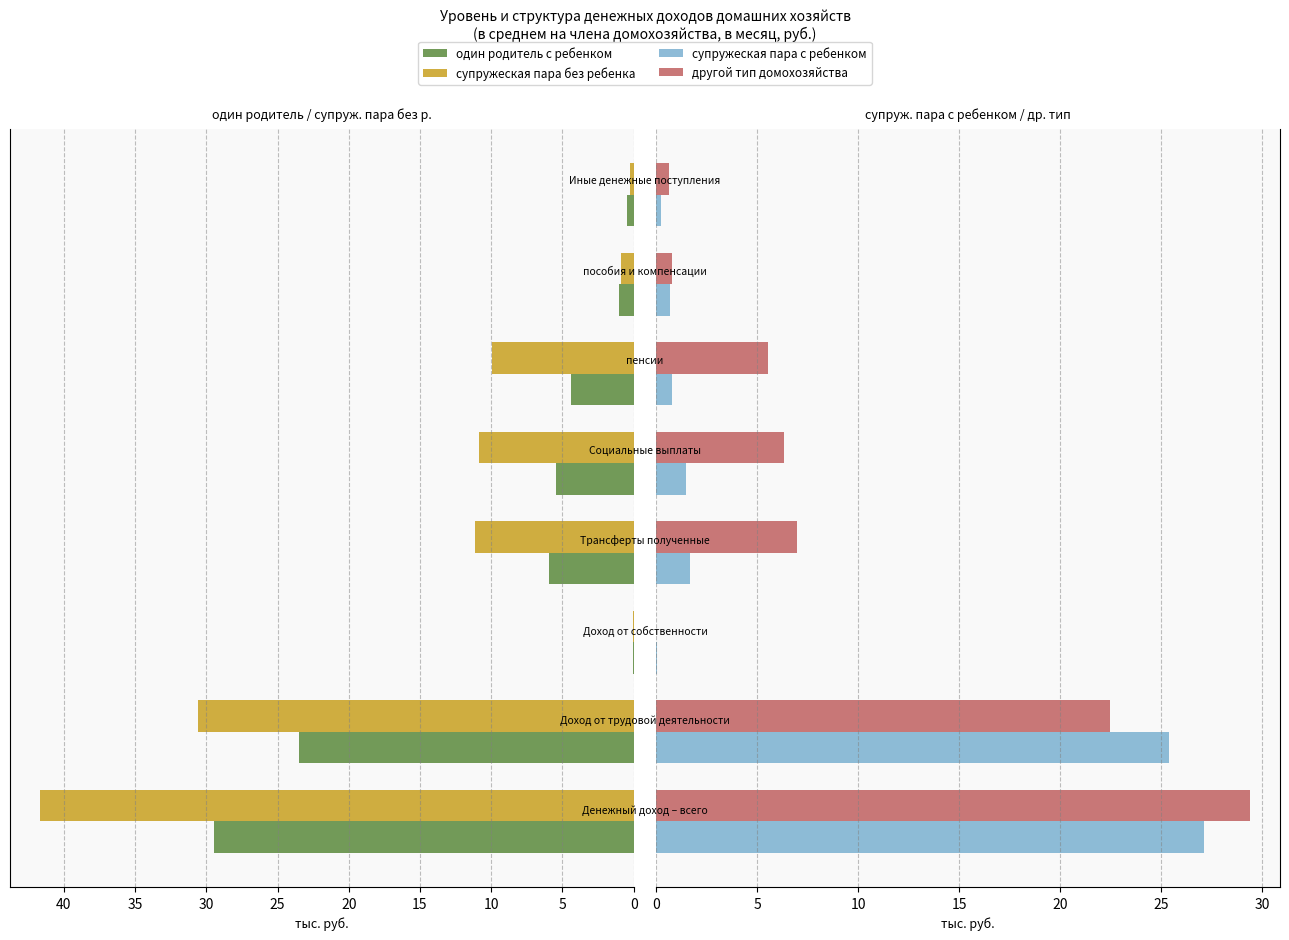

What is the value of the супружеская пара без ребенка bar at the 4th from the left?

11.1